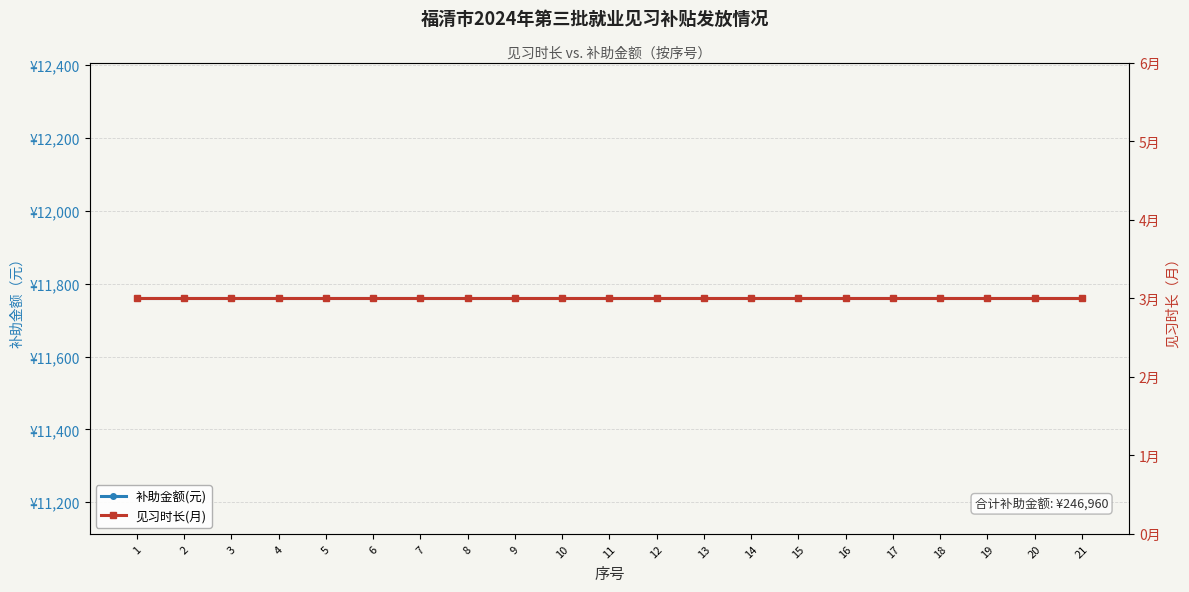

What is the difference between the highest and lowest values at 21?

11757